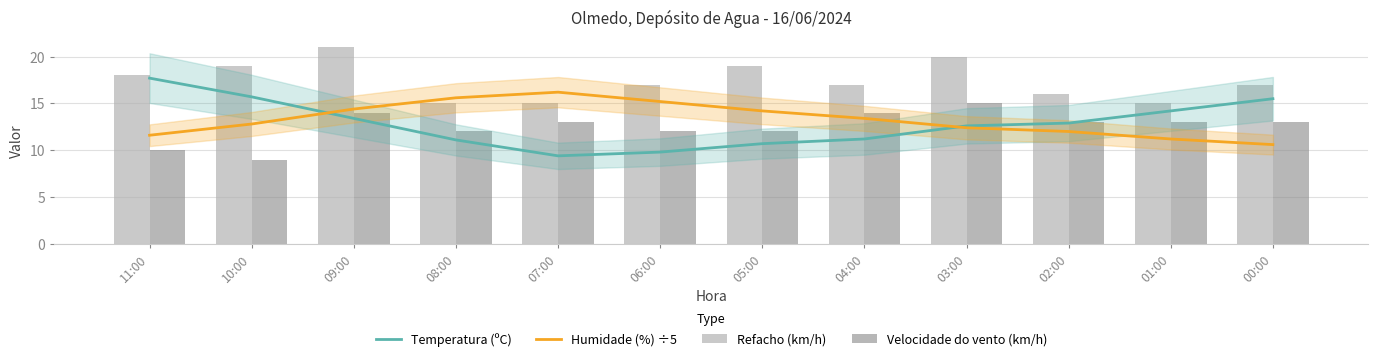

Which series has the largest total across all categories?

Refacho (km/h)